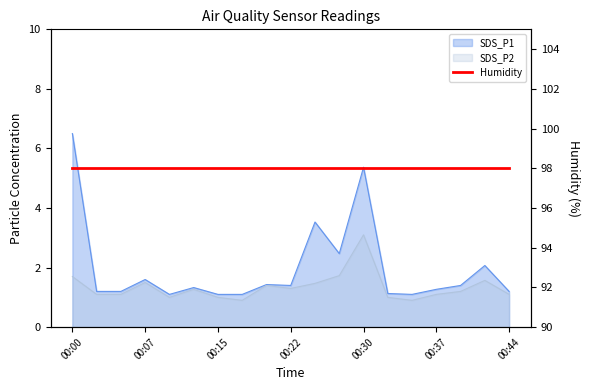

What is the average value of the SDS_P1 series?

2.0